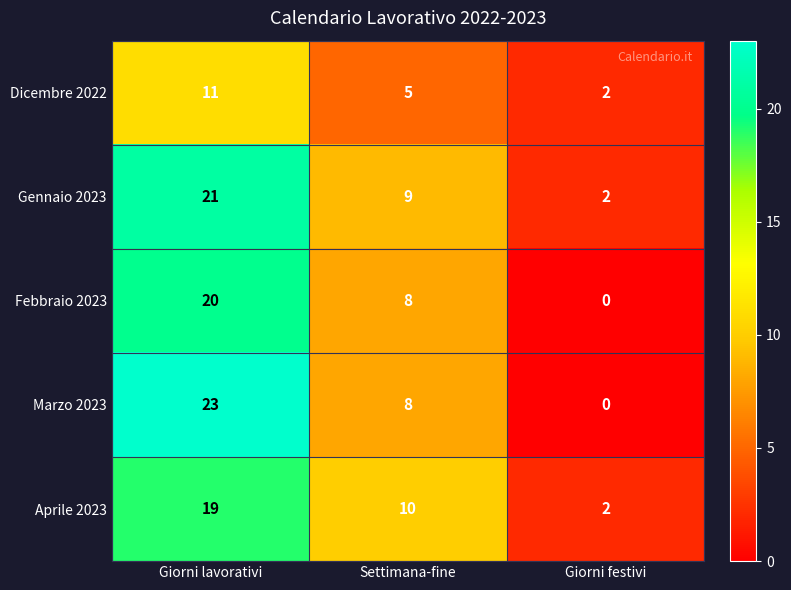

The Marzo 2023 series shows 8 at Settimana-fine. True or false?

True